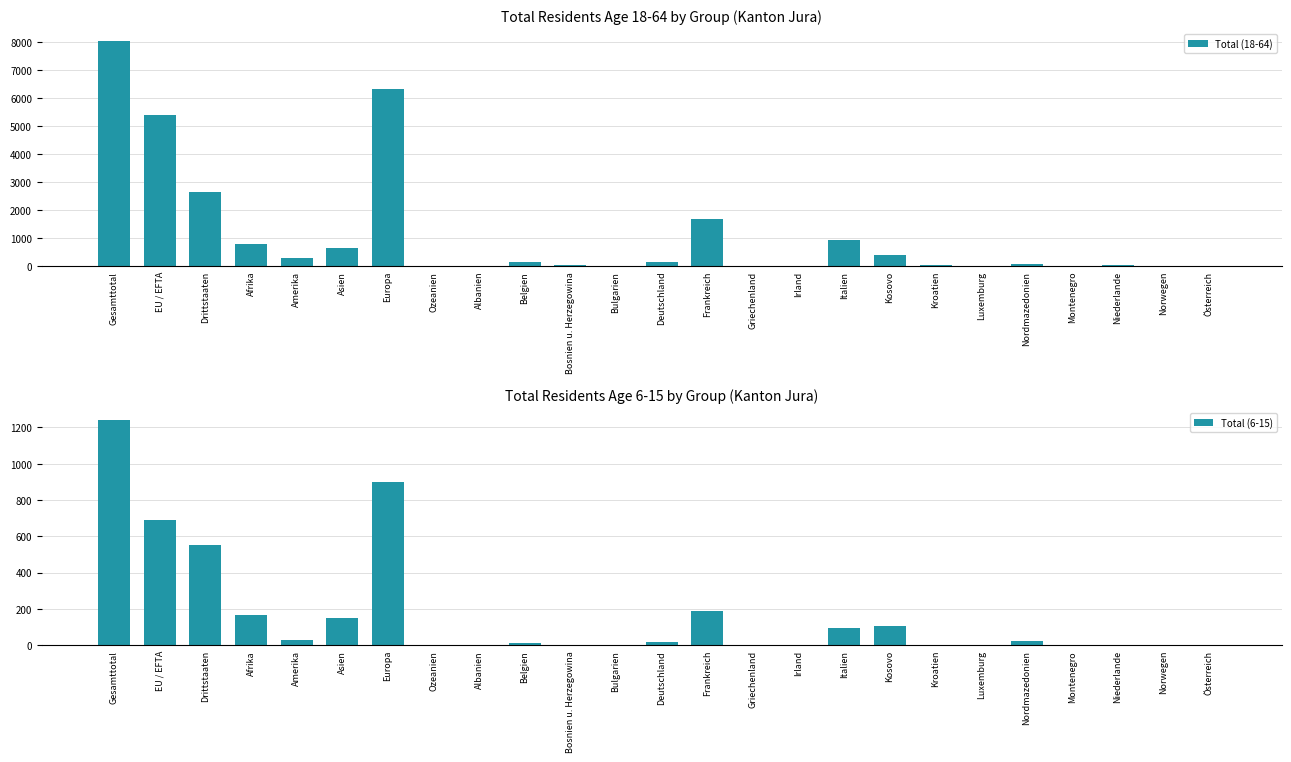

Reading right to left, transcribe all the data shown in this chart.

Total (18-64): 18	4	25	6	70	1	46	413	933	5	17	1702	167	19	35	136	11	6	6324	646	275	791	2640	5414	8054
Total (6-15): 0	3	3	3	22	1	3	104	95	3	2	190	16	2	1	12	0	0	898	148	28	168	554	689	1243